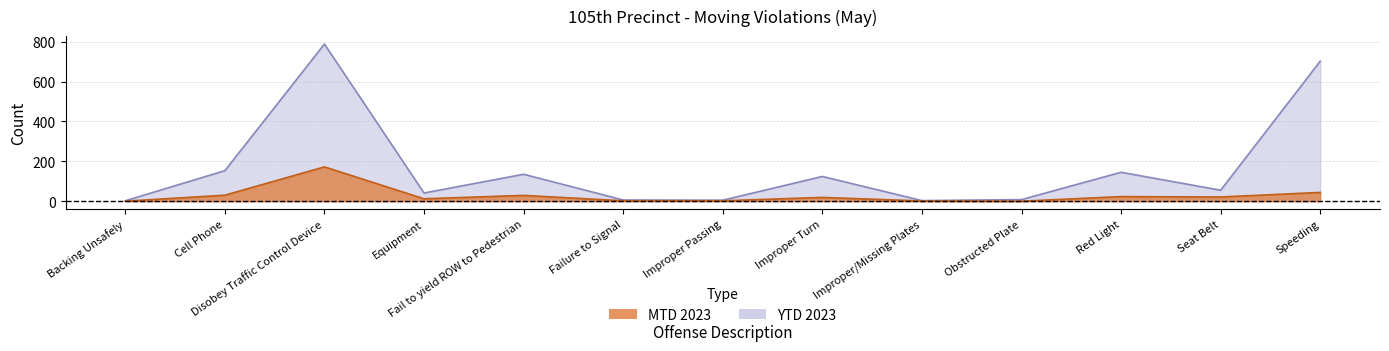

The YTD 2023 series shows 135 at Fail to yield ROW to Pedestrian. True or false?

True